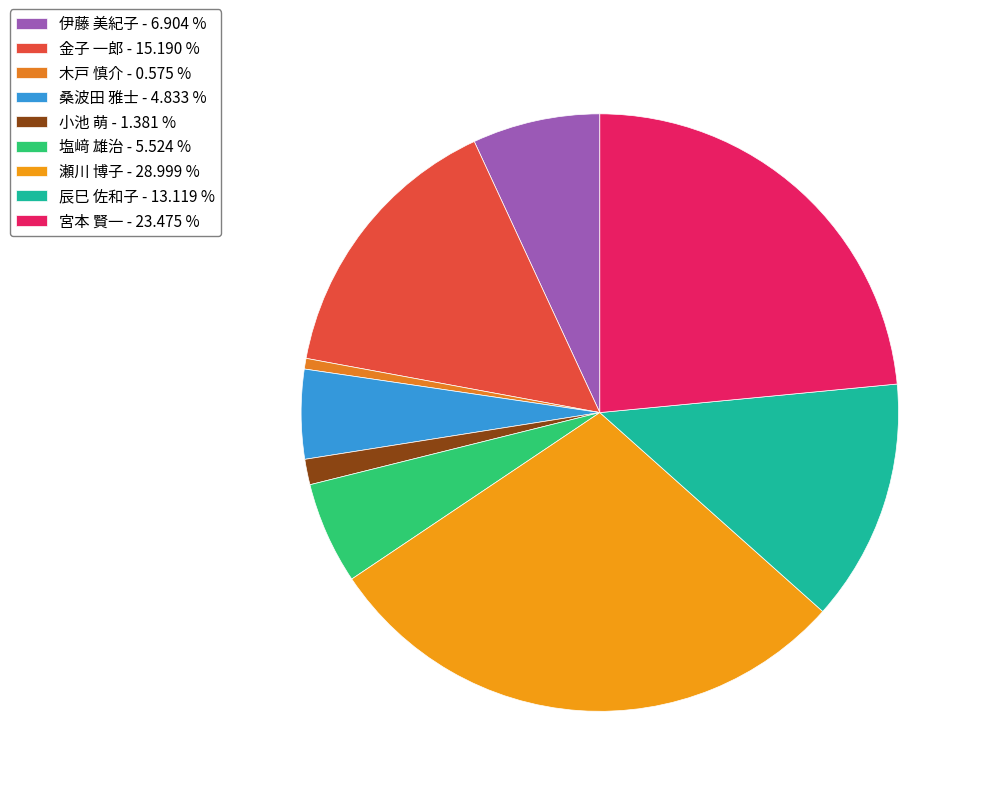

Does any single category account for the majority?

No